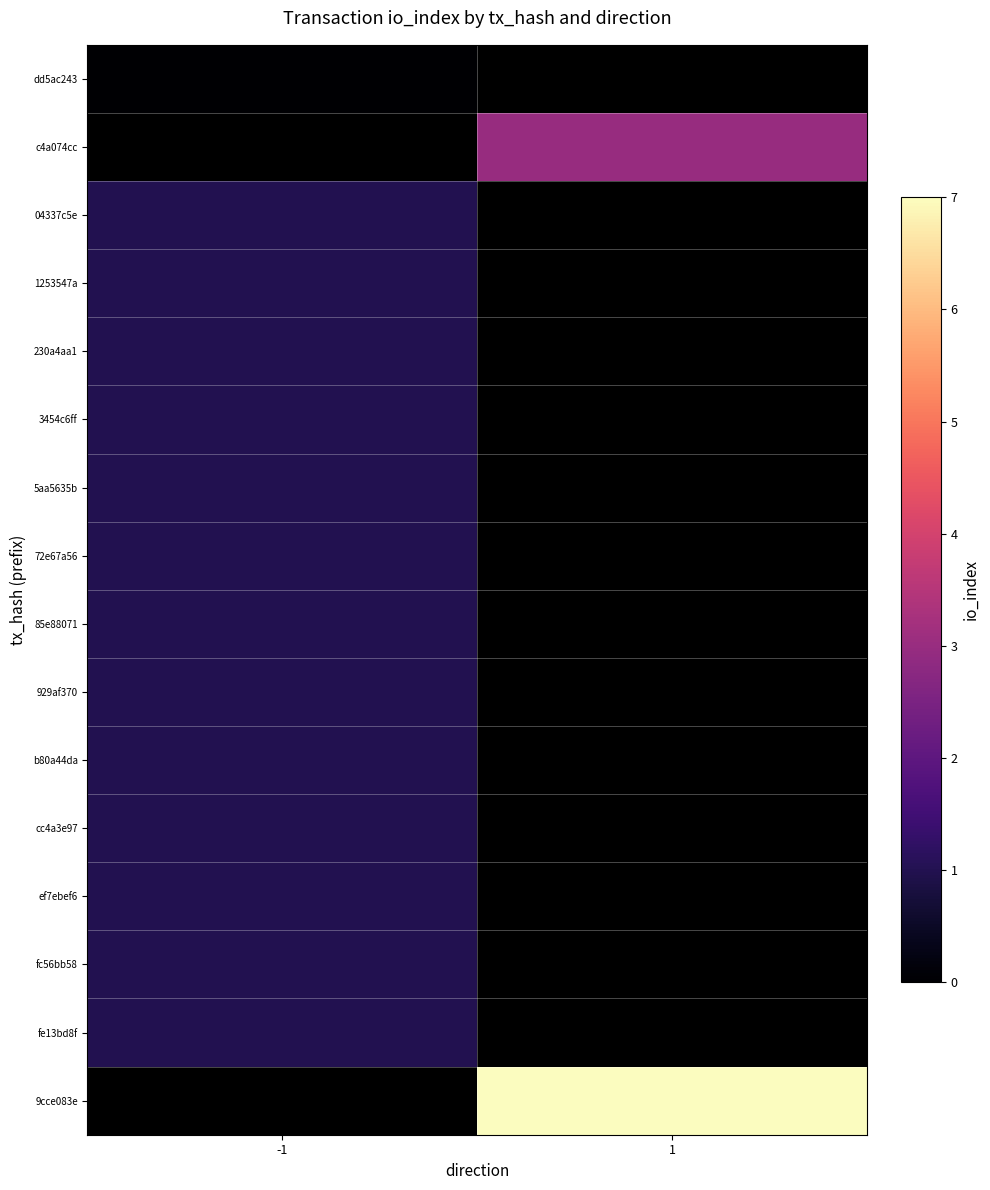

Count the number of data series in this chart.

16